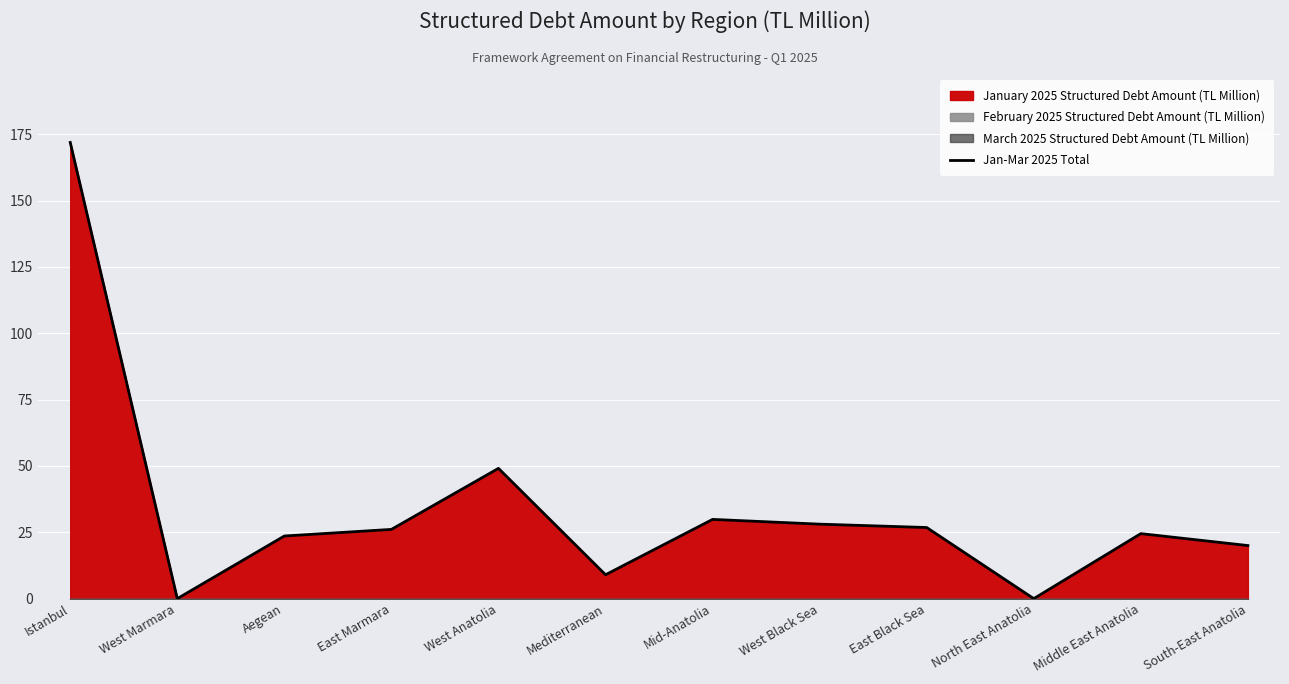

Is it true that Jan-Mar 2025 Total equals 24.5 at Middle East Anatolia?

True